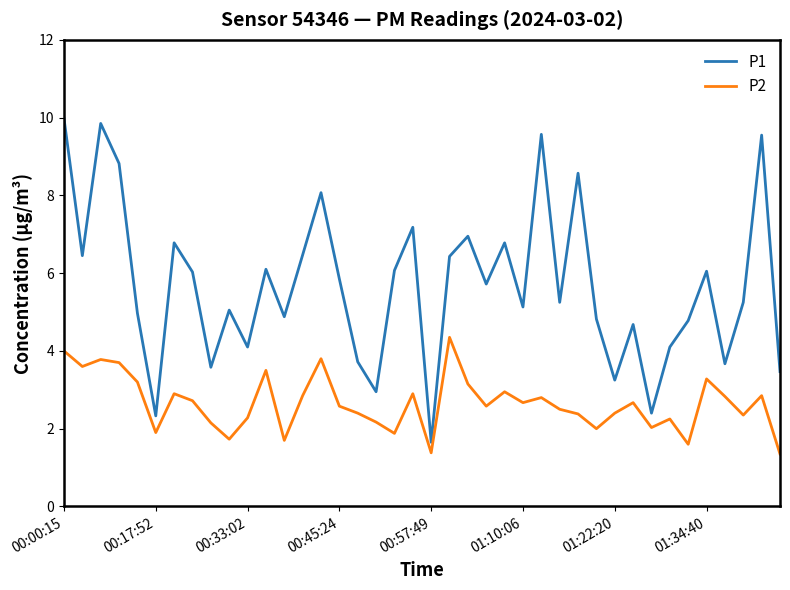

Does the chart have visible grid lines?

No